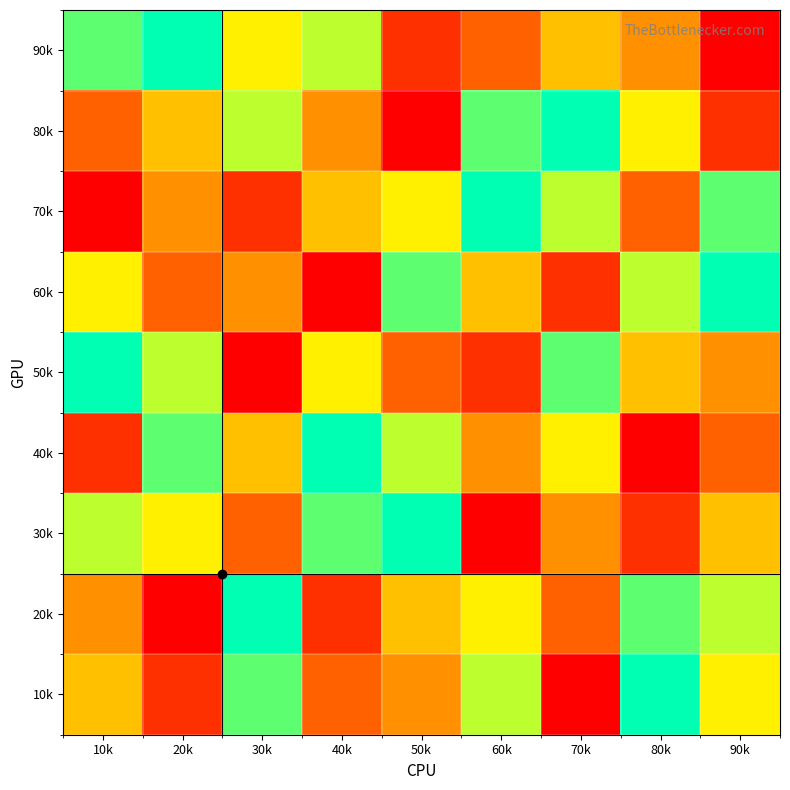

Which category has the highest value across all series?

20k